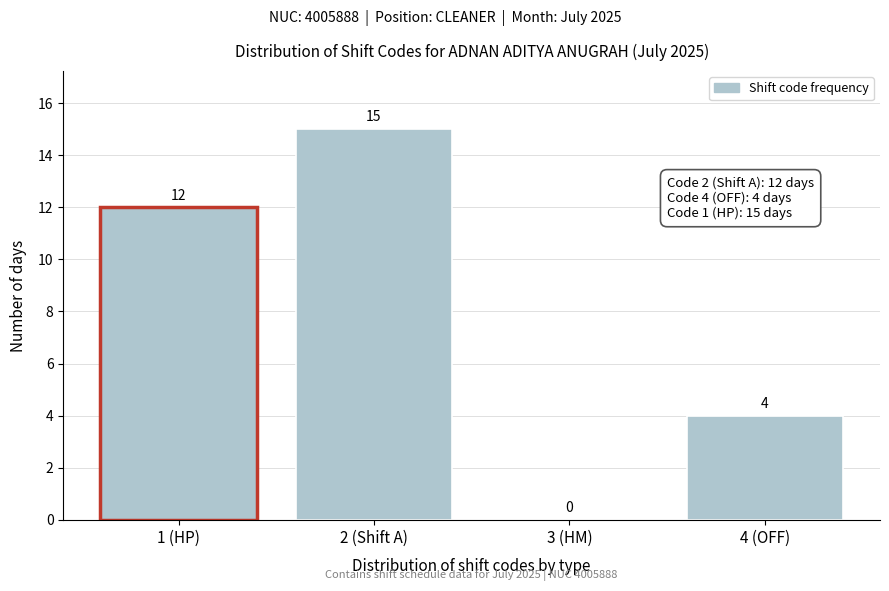

Reading left to right, list all the values displayed in this chart.

1 (HP)=12	2 (Shift A)=15	3 (HM)=0	4 (OFF)=4